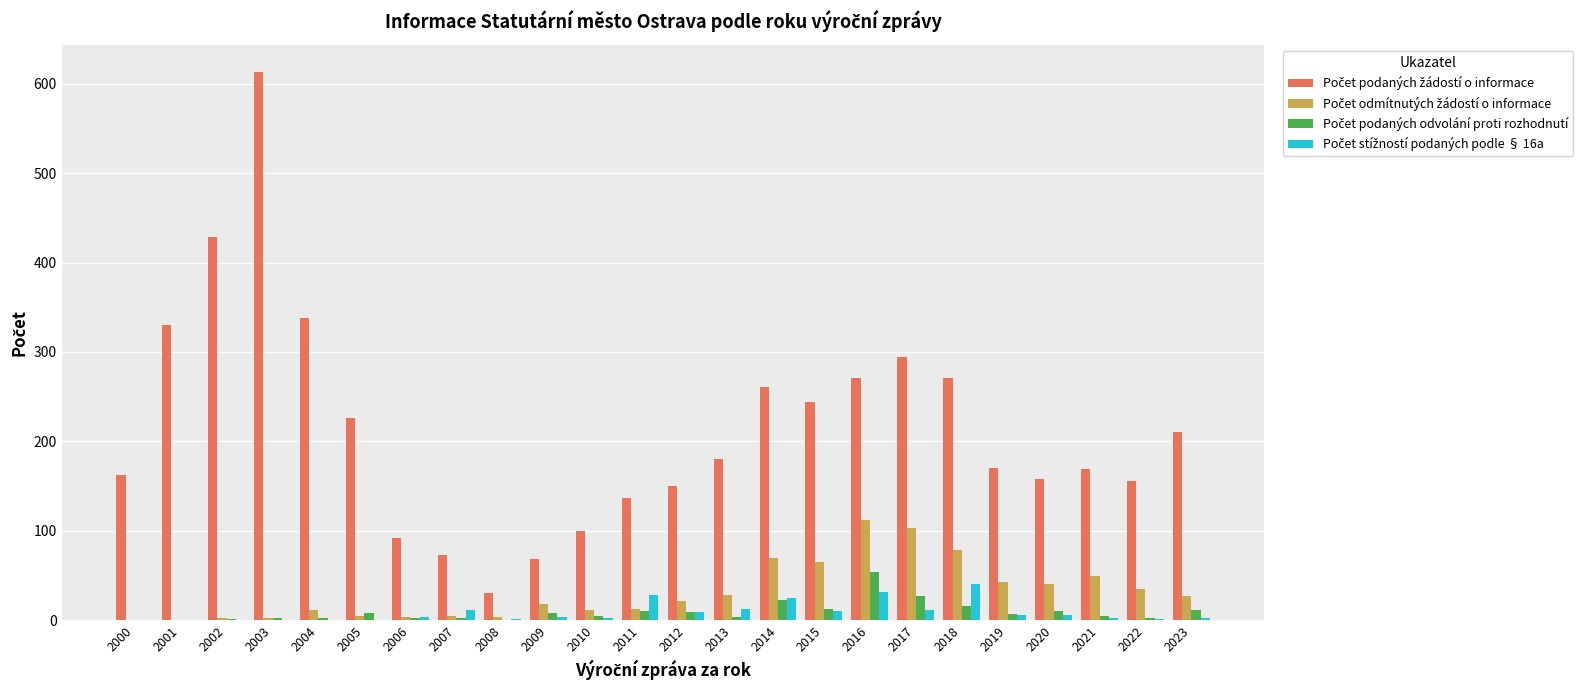

At which category is the sum across all series the highest?

2003